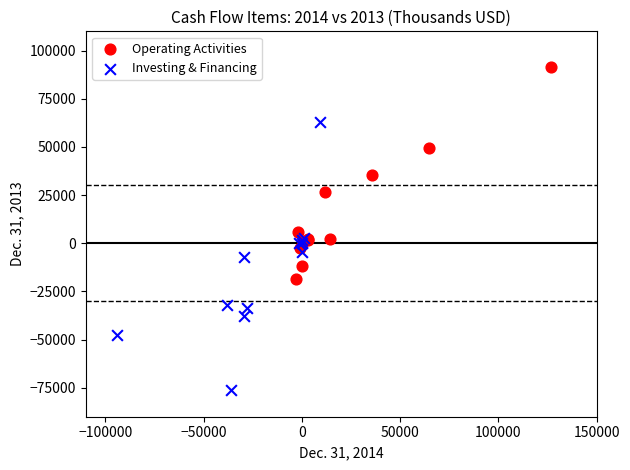

Which series has the largest Y range (max minus min)?

Investing & Financing